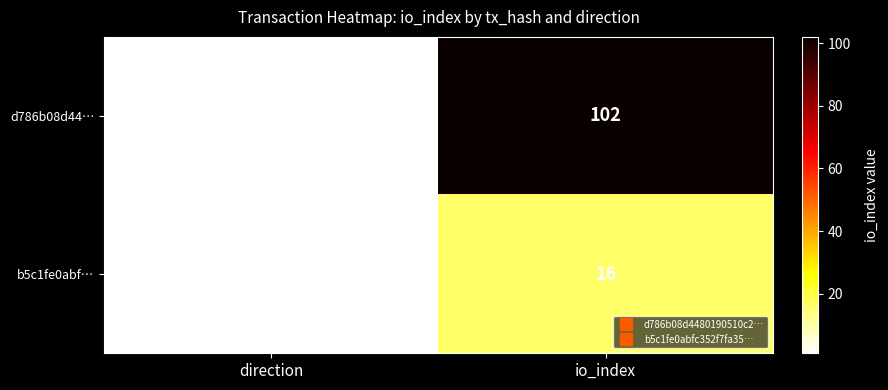

At io_index, list the series in order from largest to smallest.

d786b08d44…, b5c1fe0abf…